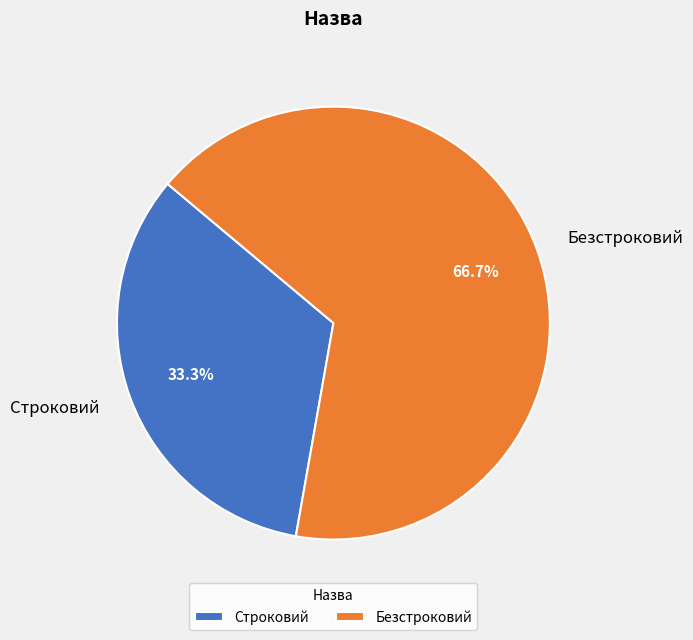

How many segments does this pie chart have?

2